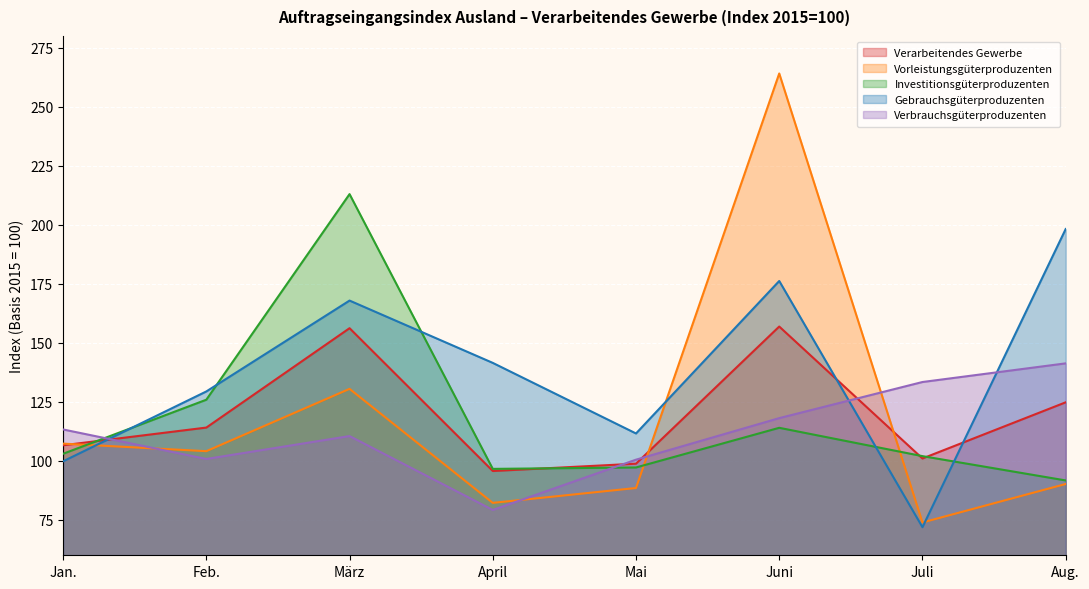

Which series has the largest total across all categories?

Gebrauchsgüterproduzenten